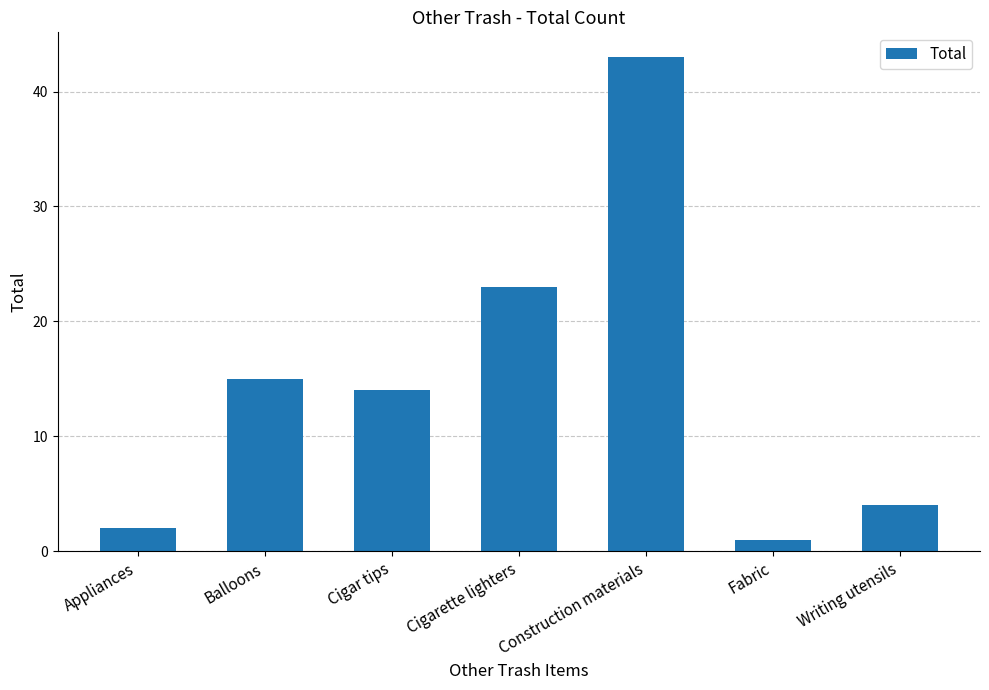

What is the maximum value shown in the chart?

43